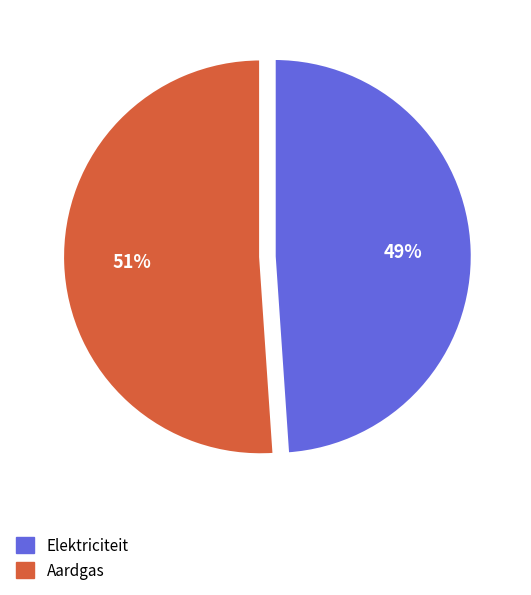

To the nearest percent, what is the difference between the Elektriciteit and Aardgas slice percentages?

2%